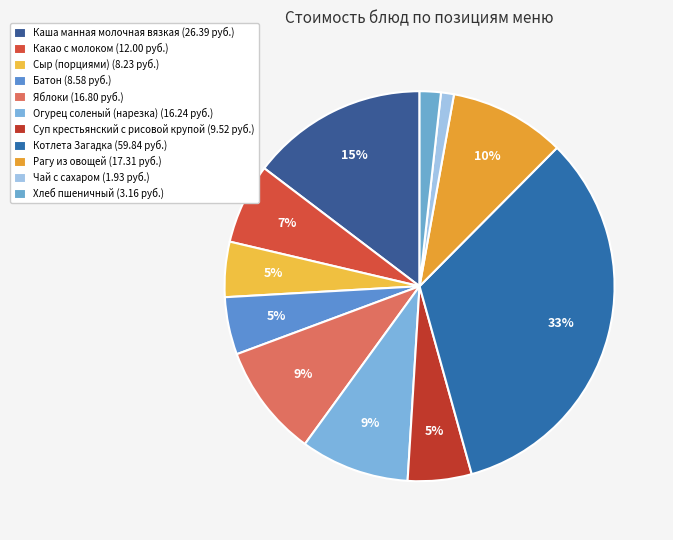

Rank the categories by value from lowest to highest.

Чай с сахаром, Хлеб пшеничный, Сыр (порциями), Батон, Суп крестьянский с рисовой крупой, Какао с молоком, Огурец соленый (нарезка), Яблоки, Рагу из овощей, Каша манная молочная вязкая, Котлета Загадка